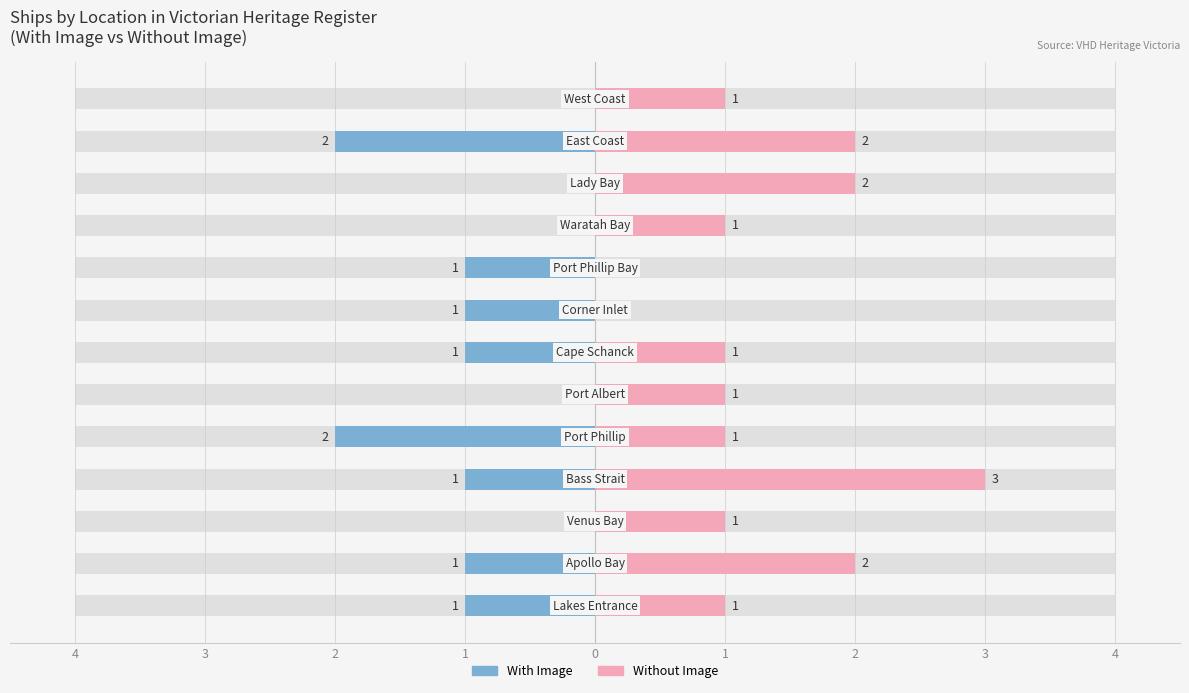

How many positive values does the Without Image series have?

11